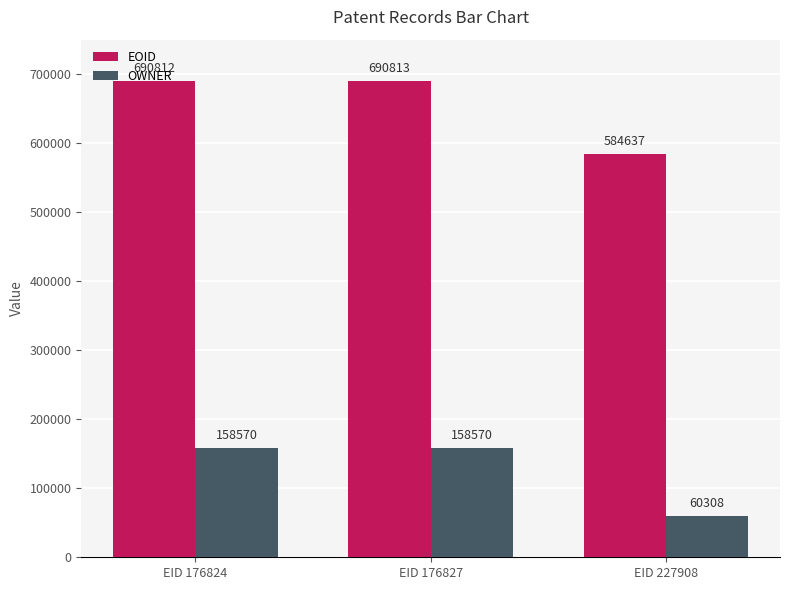

How many groups of bars are there?

3